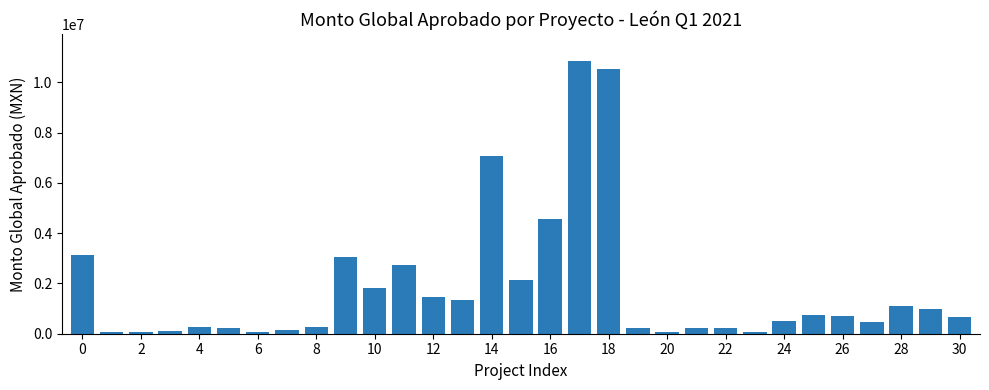

What is the difference between the maximum and second lowest values?

10773025.7